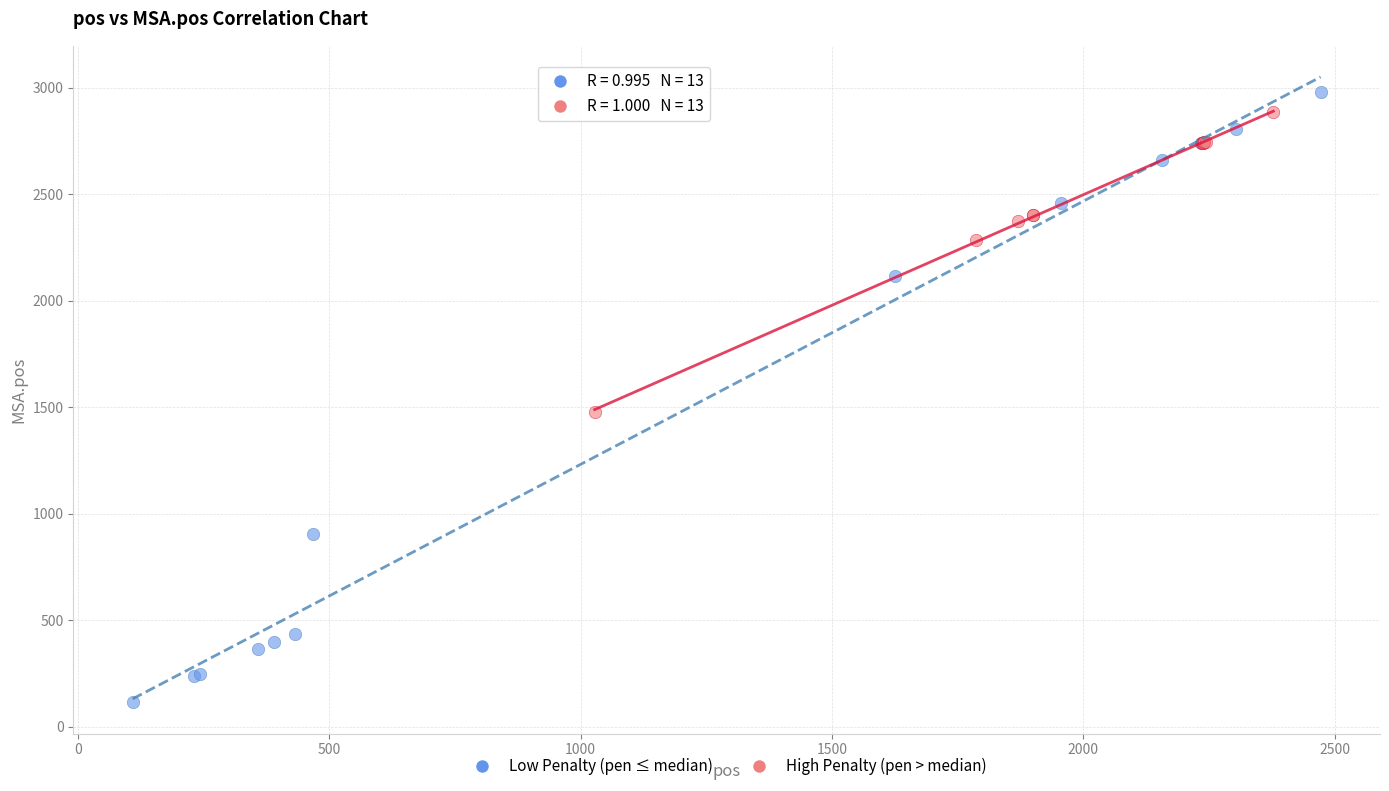

Which series reaches the minimum Y coordinate?

Low Penalty (pen ≤ median)